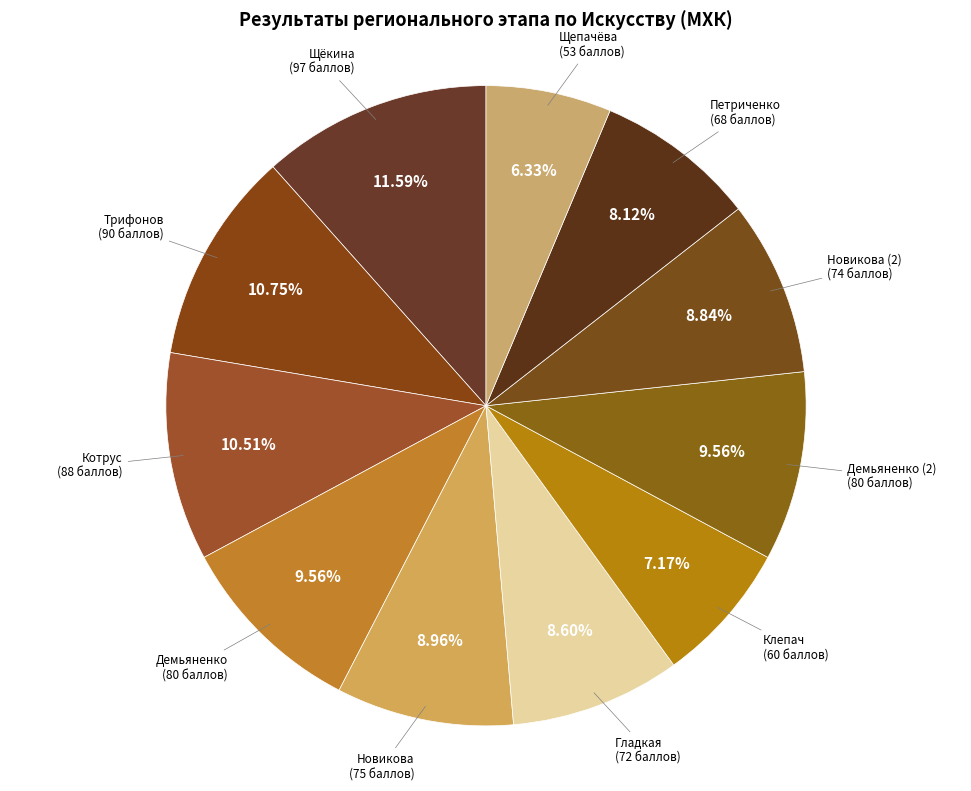

How many segments does this pie chart have?

11